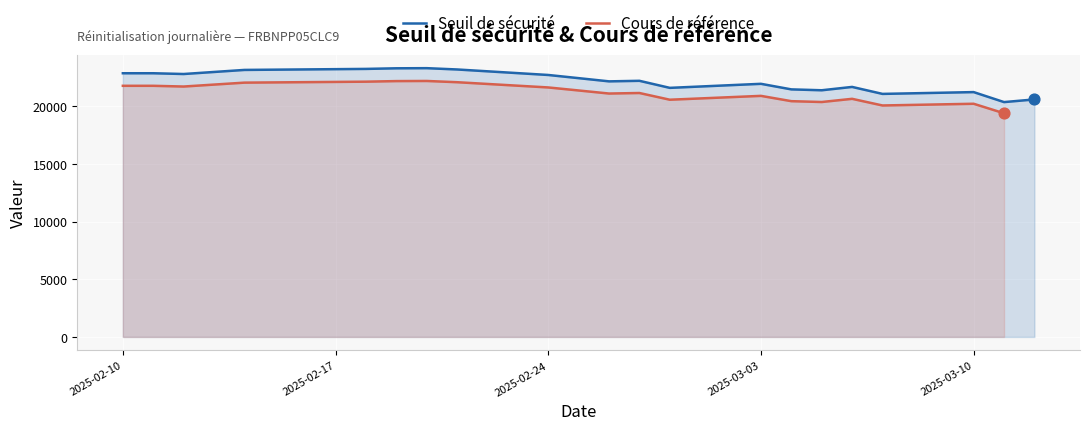

Which has a higher value, 2025-02-28 or 2025-02-11?

2025-02-11